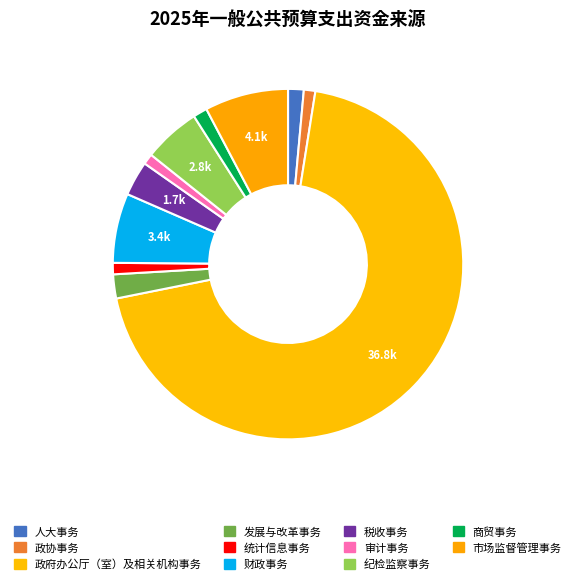

Count the number of slices in the pie.

11